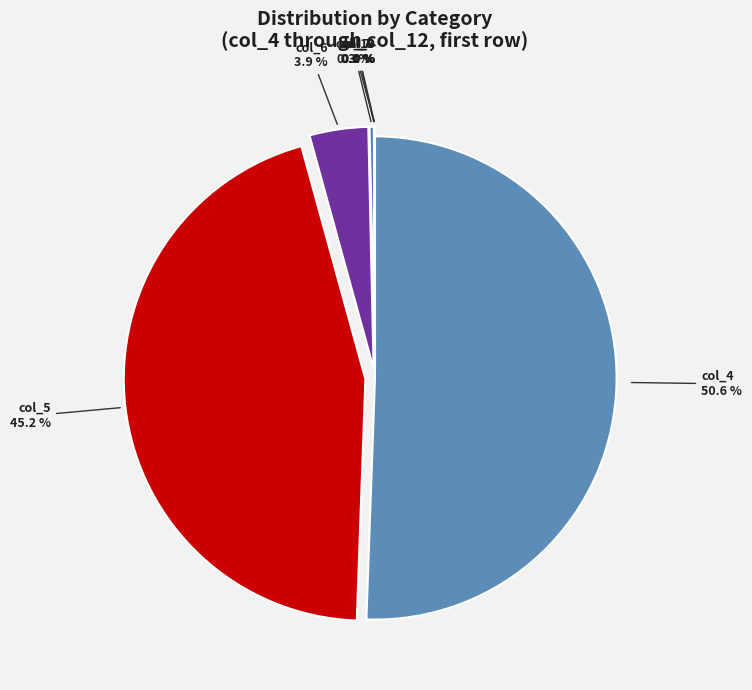

Do col_6 and col_5 together represent more than half of the pie?

No